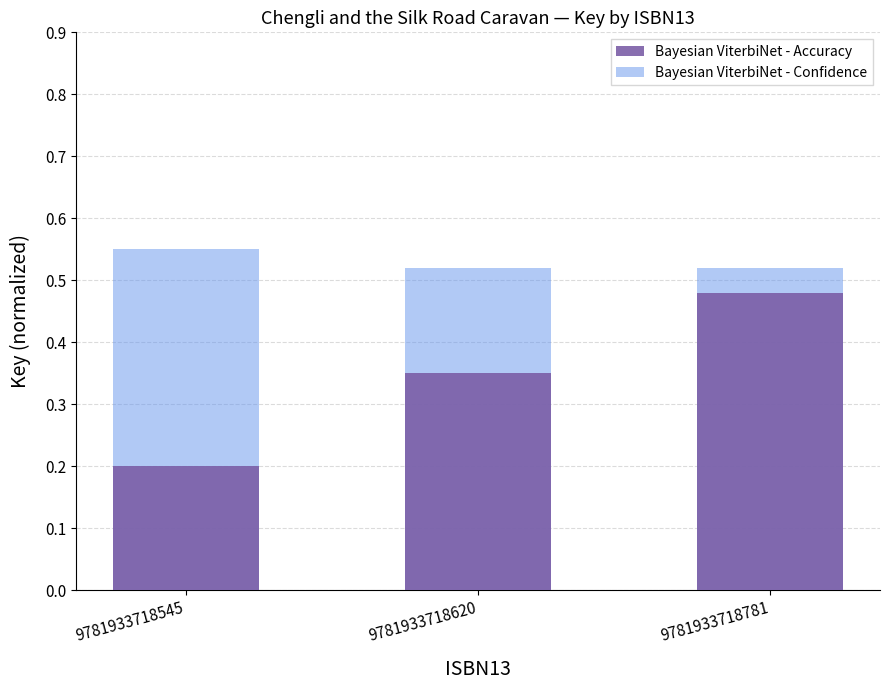

What are all the series names shown in the legend?

Bayesian ViterbiNet - Accuracy, Bayesian ViterbiNet - Confidence